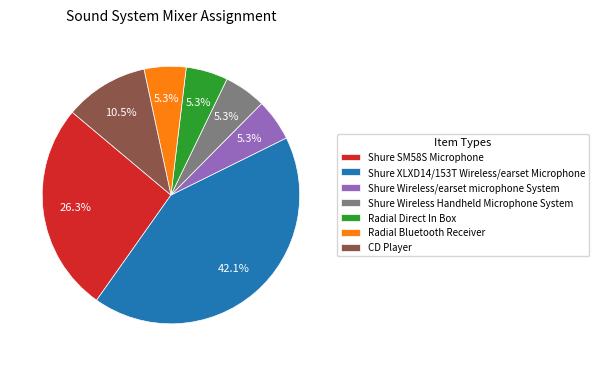

Which category has the biggest portion of the pie?

Shure XLXD14/153T Wireless/earset Microphone